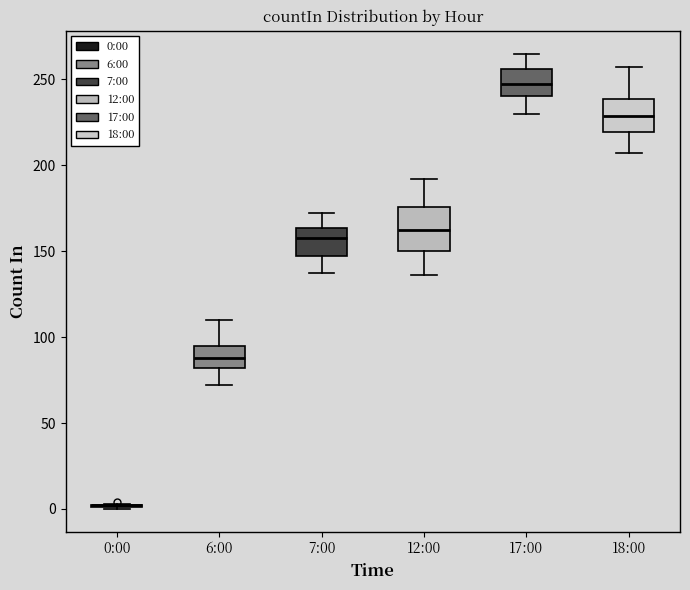

Which box is the tallest, from its lower edge to its upper edge?

12:00